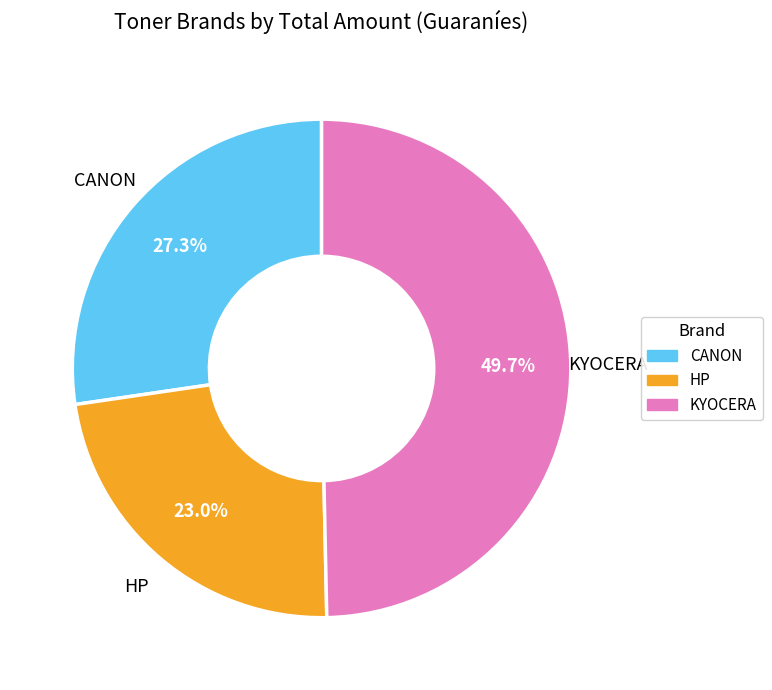

Does CANON represent more than half of the total?

No